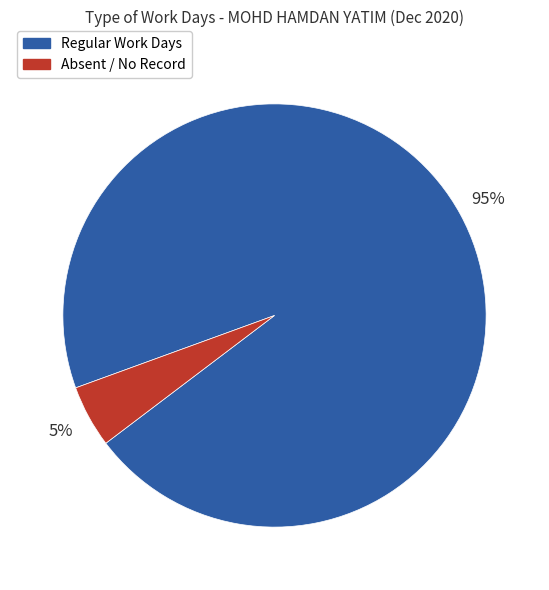

Count the number of slices in the pie.

2